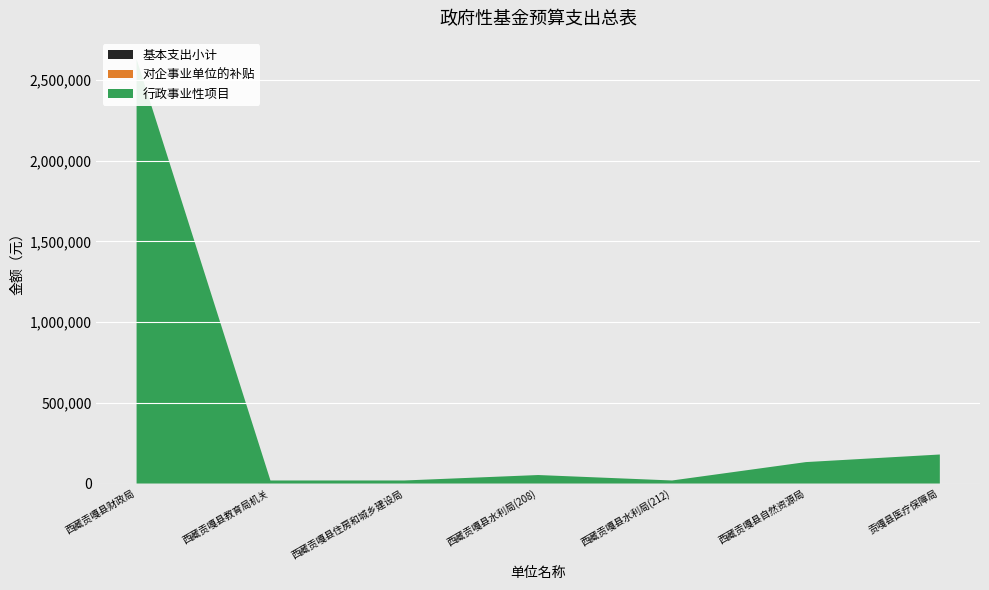

Reading left to right, extract all data points from this chart.

行政事业性项目: 西藏贡嘎县财政局=2630000	西藏贡嘎县教育局机关=19000	西藏贡嘎县住房和城乡建设局=19000	西藏贡嘎县水利局(208)=52800	西藏贡嘎县水利局(212)=19000	西藏贡嘎县自然资源局=133000	贡嘎县医疗保障局=180000
对企事业单位的补贴: 西藏贡嘎县财政局=0	西藏贡嘎县教育局机关=0	西藏贡嘎县住房和城乡建设局=0	西藏贡嘎县水利局(208)=0	西藏贡嘎县水利局(212)=0	西藏贡嘎县自然资源局=0	贡嘎县医疗保障局=0
基本支出小计: 西藏贡嘎县财政局=0	西藏贡嘎县教育局机关=0	西藏贡嘎县住房和城乡建设局=0	西藏贡嘎县水利局(208)=0	西藏贡嘎县水利局(212)=0	西藏贡嘎县自然资源局=0	贡嘎县医疗保障局=0